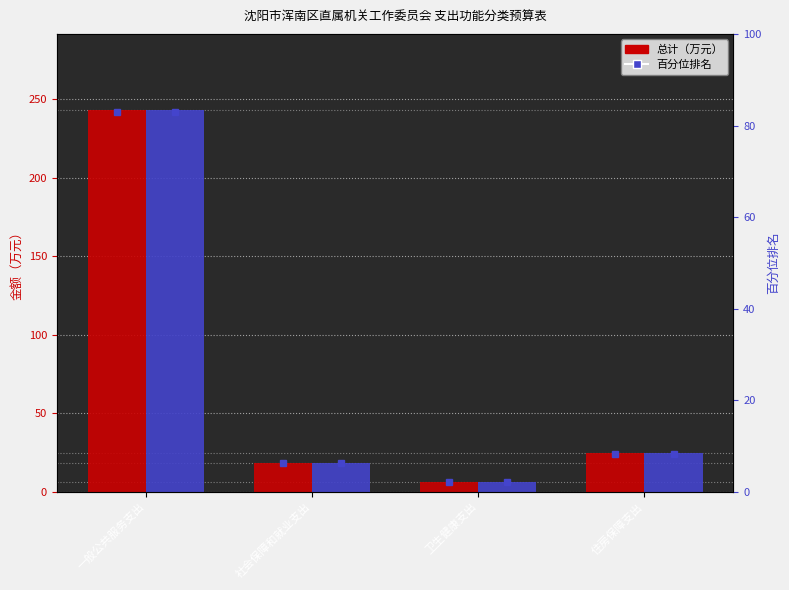

Which category has the highest value in the 一般公共预算 series?

一般公共服务支出